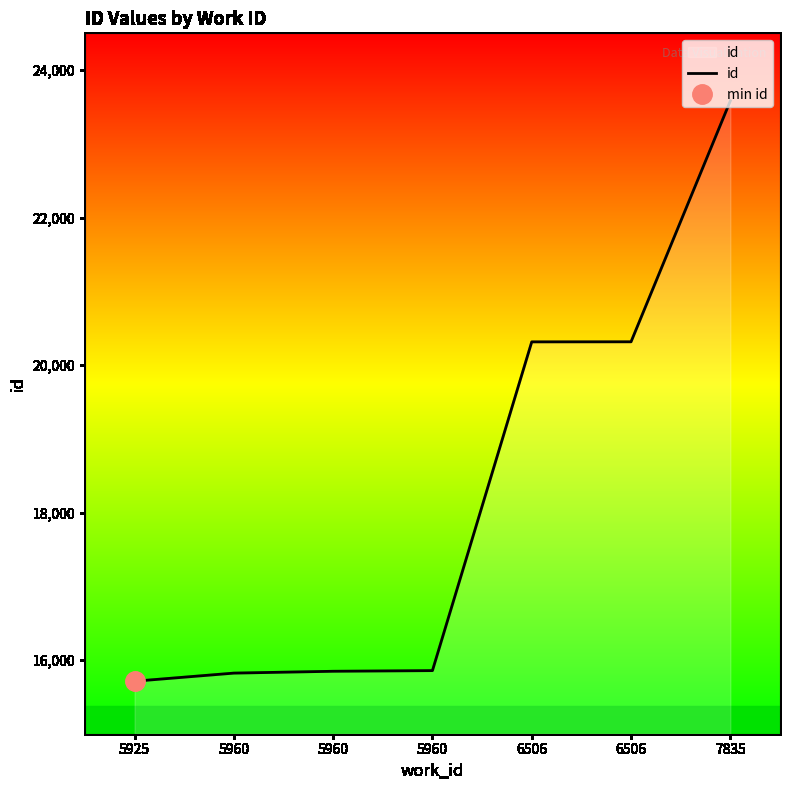

Count the number of data series in this chart.

1